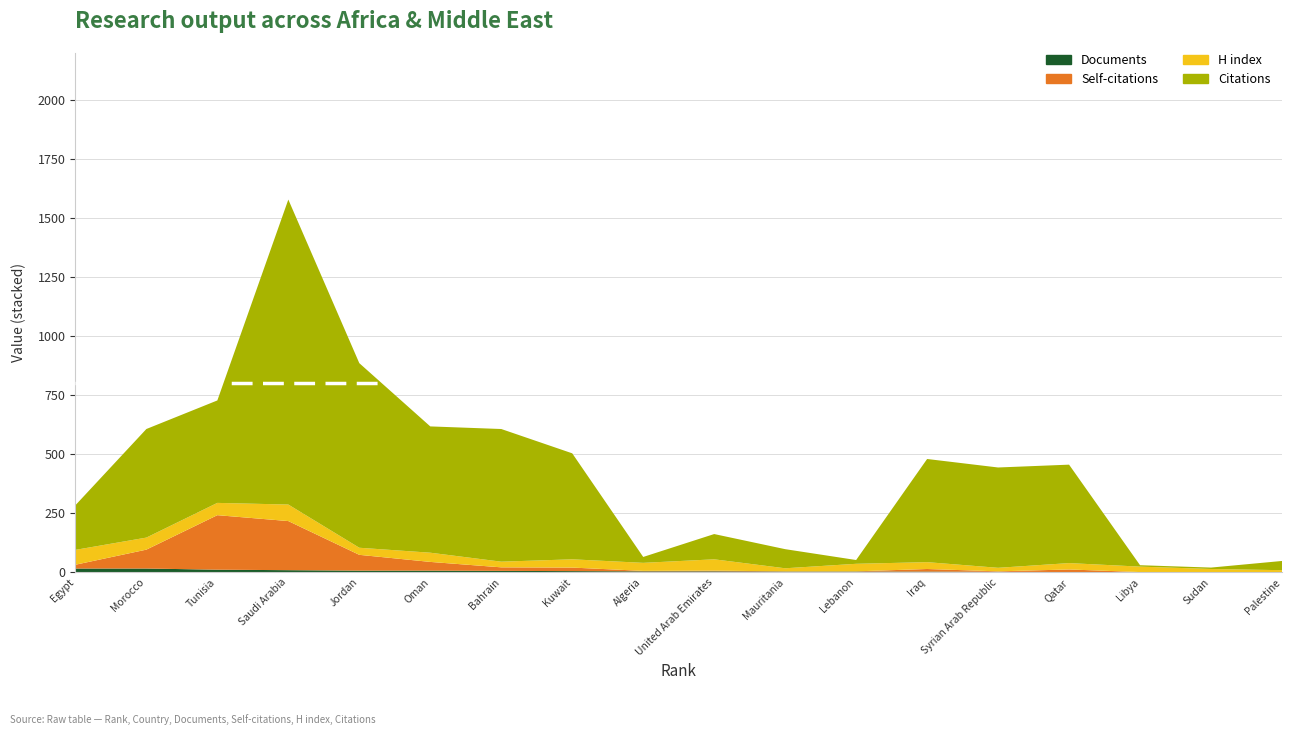

Reading left to right, extract all data points from this chart.

Documents: 16	16	11	9	7	7	6	5	4	4	3	3	3	2	1	1	1	1
Self-citations: 16	80	231	208	67	37	15	15	2	3	1	1	11	2	11	0	0	0
H index: 63	51	52	70	30	39	24	35	34	48	13	32	29	15	27	23	13	8
Citations: 189	460	434	1292	782	535	562	449	25	107	81	16	437	425	417	6	6	39